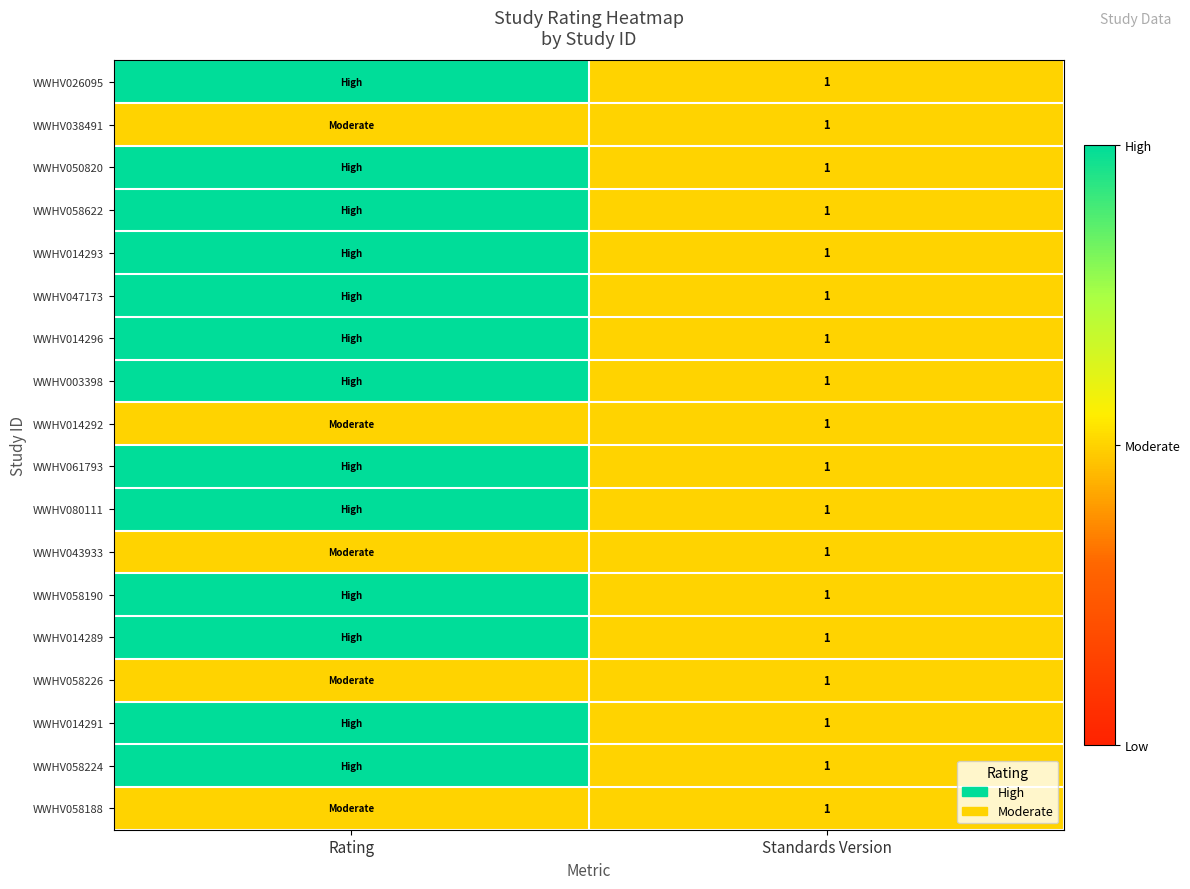

The WWHV050820 series shows 1 at Standards Version. True or false?

True